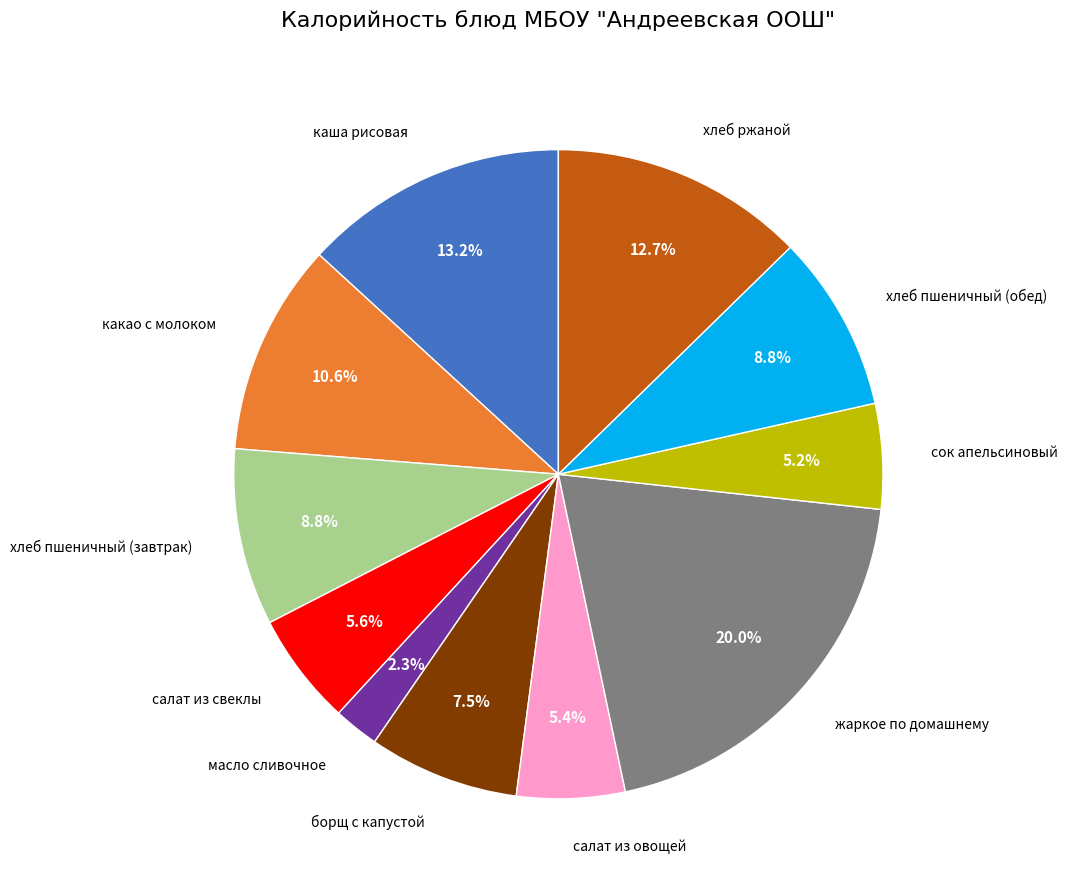

Does any single category account for the majority?

No